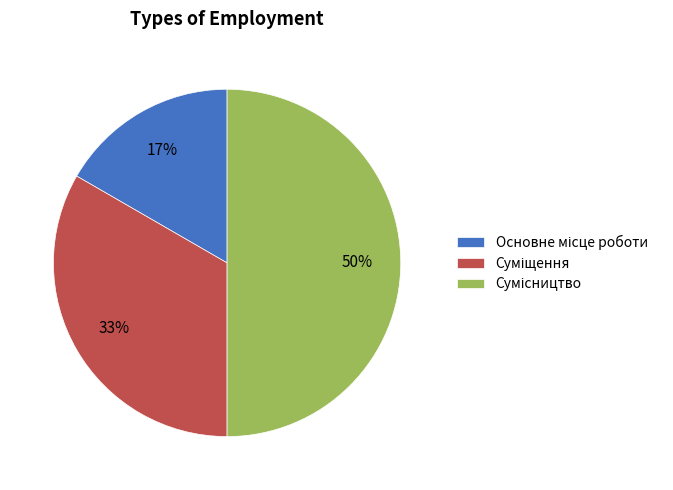

To the nearest percent, what is the difference between the largest and smallest slice percentages?

33%